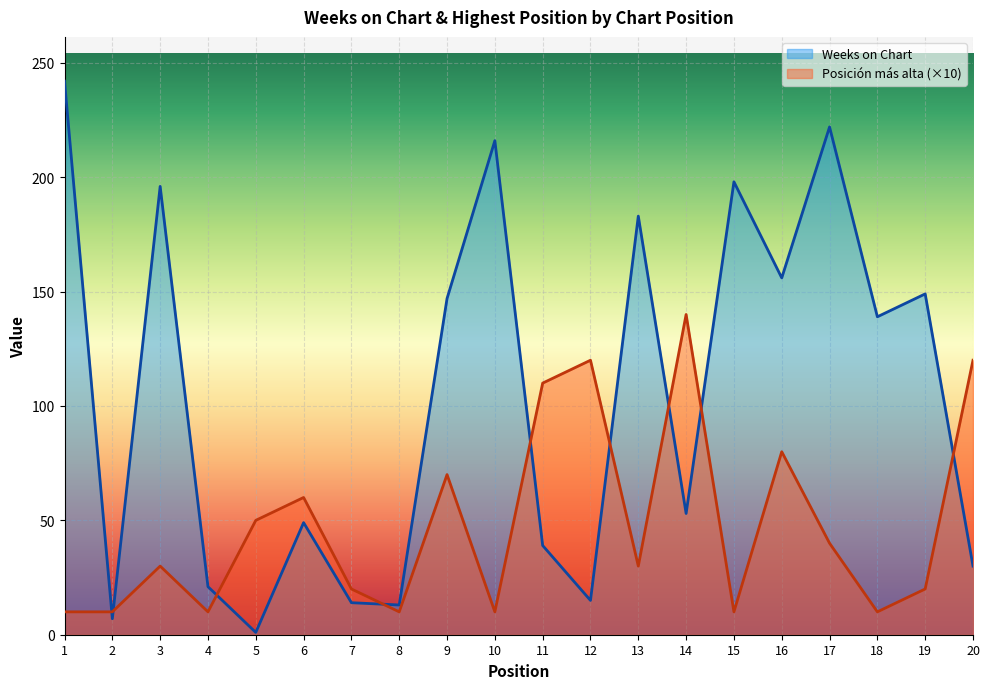

Reading left to right, transcribe all the data shown in this chart.

Weeks on Chart: 242	7	196	21	1	49	14	13	147	216	39	15	183	53	198	156	222	139	149	30
Posición más alta: 10	10	30	10	50	60	20	10	70	10	110	120	30	140	10	80	40	10	20	120